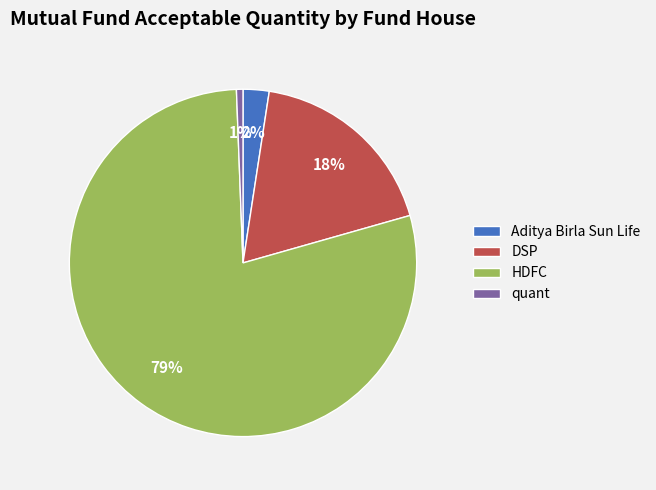

Is it true that HDFC is 79% of the pie?

True